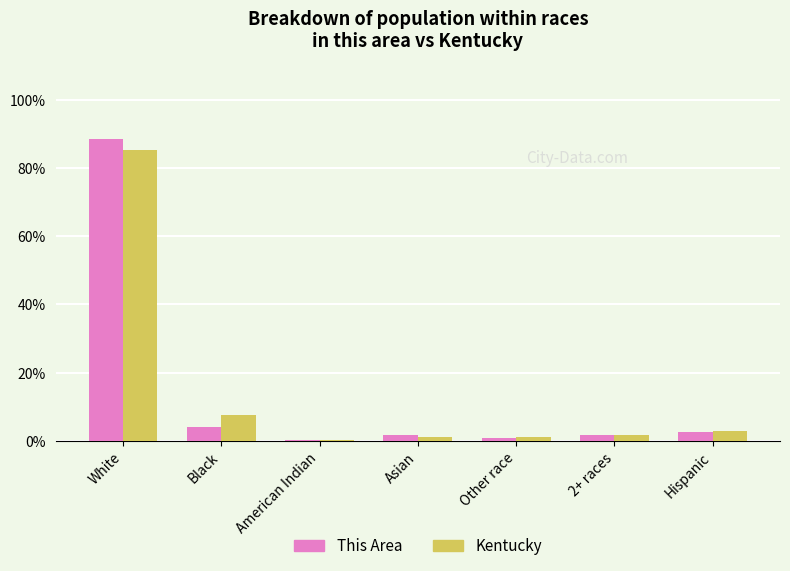

What is the greatest value displayed?

88.5